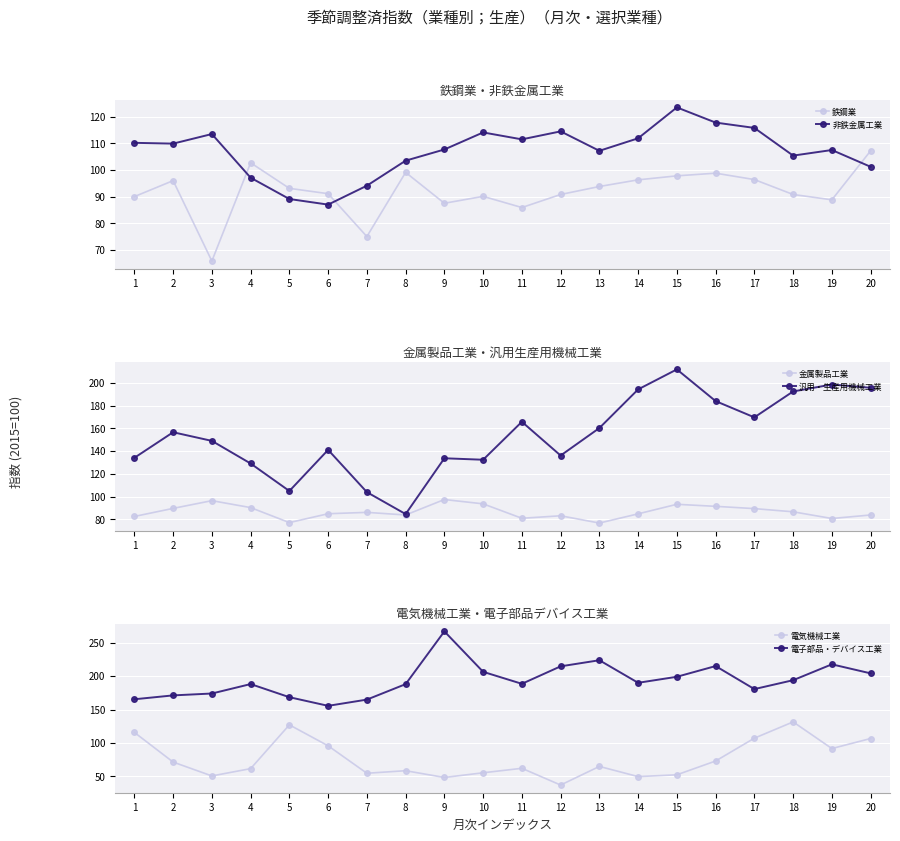

True or false: 電子部品・デバイス工業 and 電気機械工業 intersect in this chart.

False